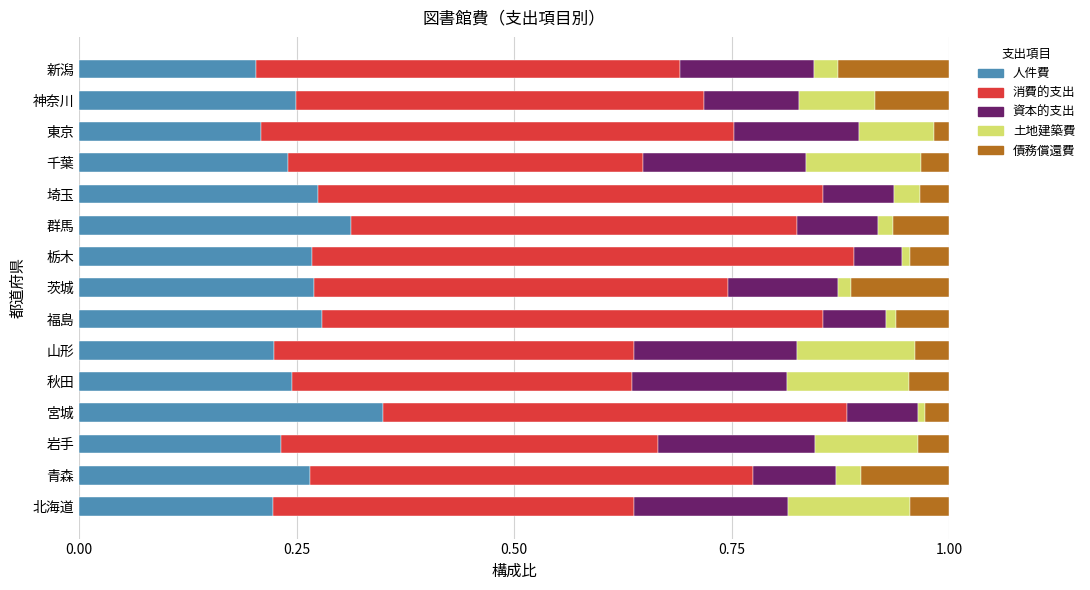

Which category has the highest value in the 人件費 series?

宮城